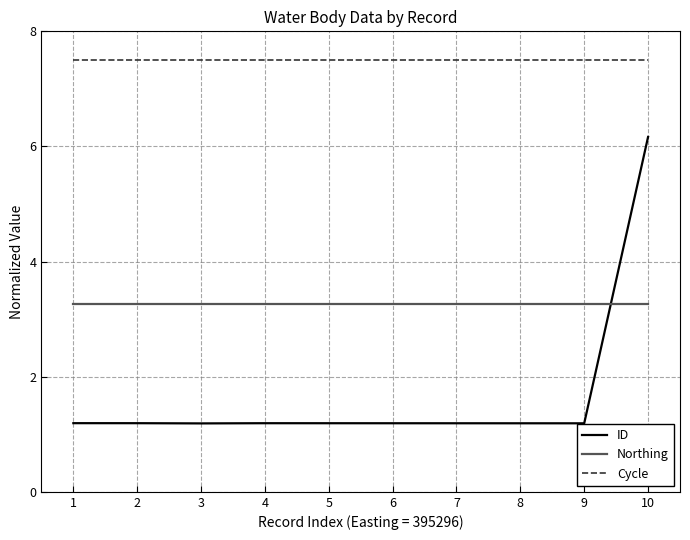

What is the highest value of the Northing series?

3.3